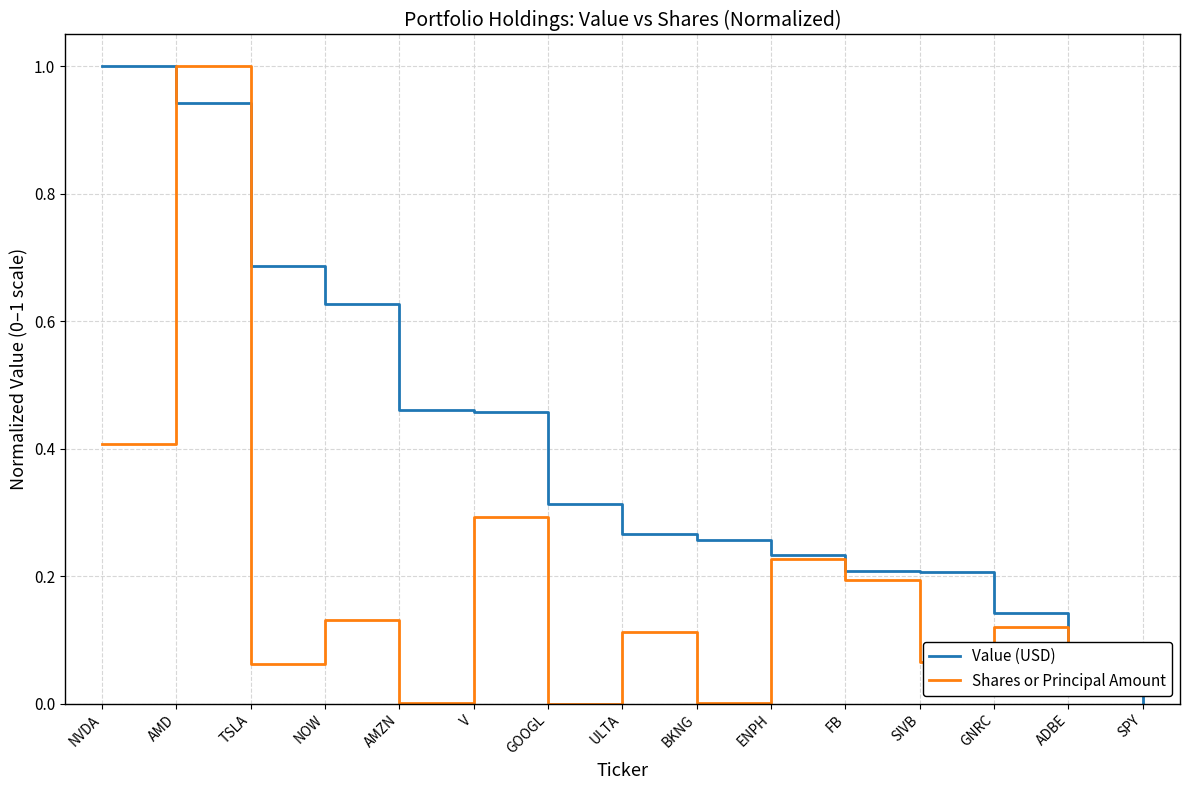

Which series ends up on top after the final intersection of Value (USD) and Shares or Principal Amount?

Shares or Principal Amount